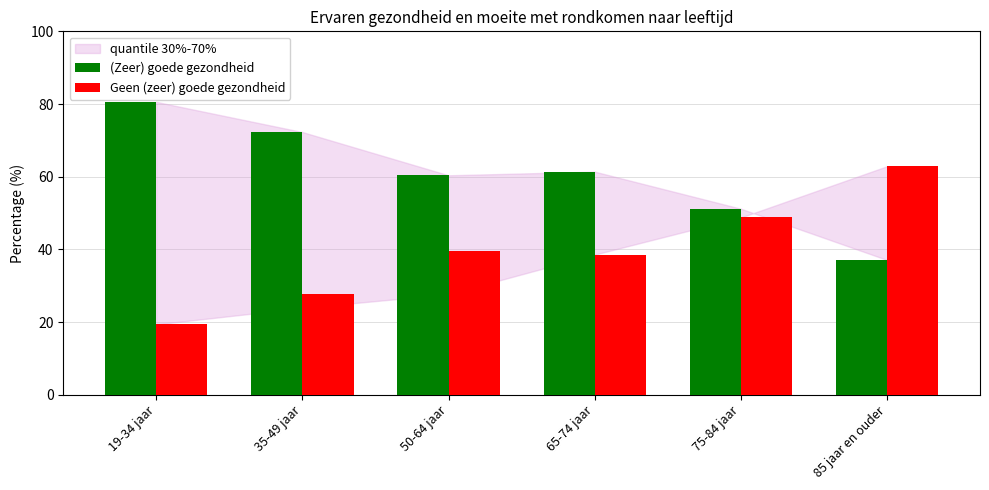

Which series has the largest total across all categories?

(Zeer) goede gezondheid